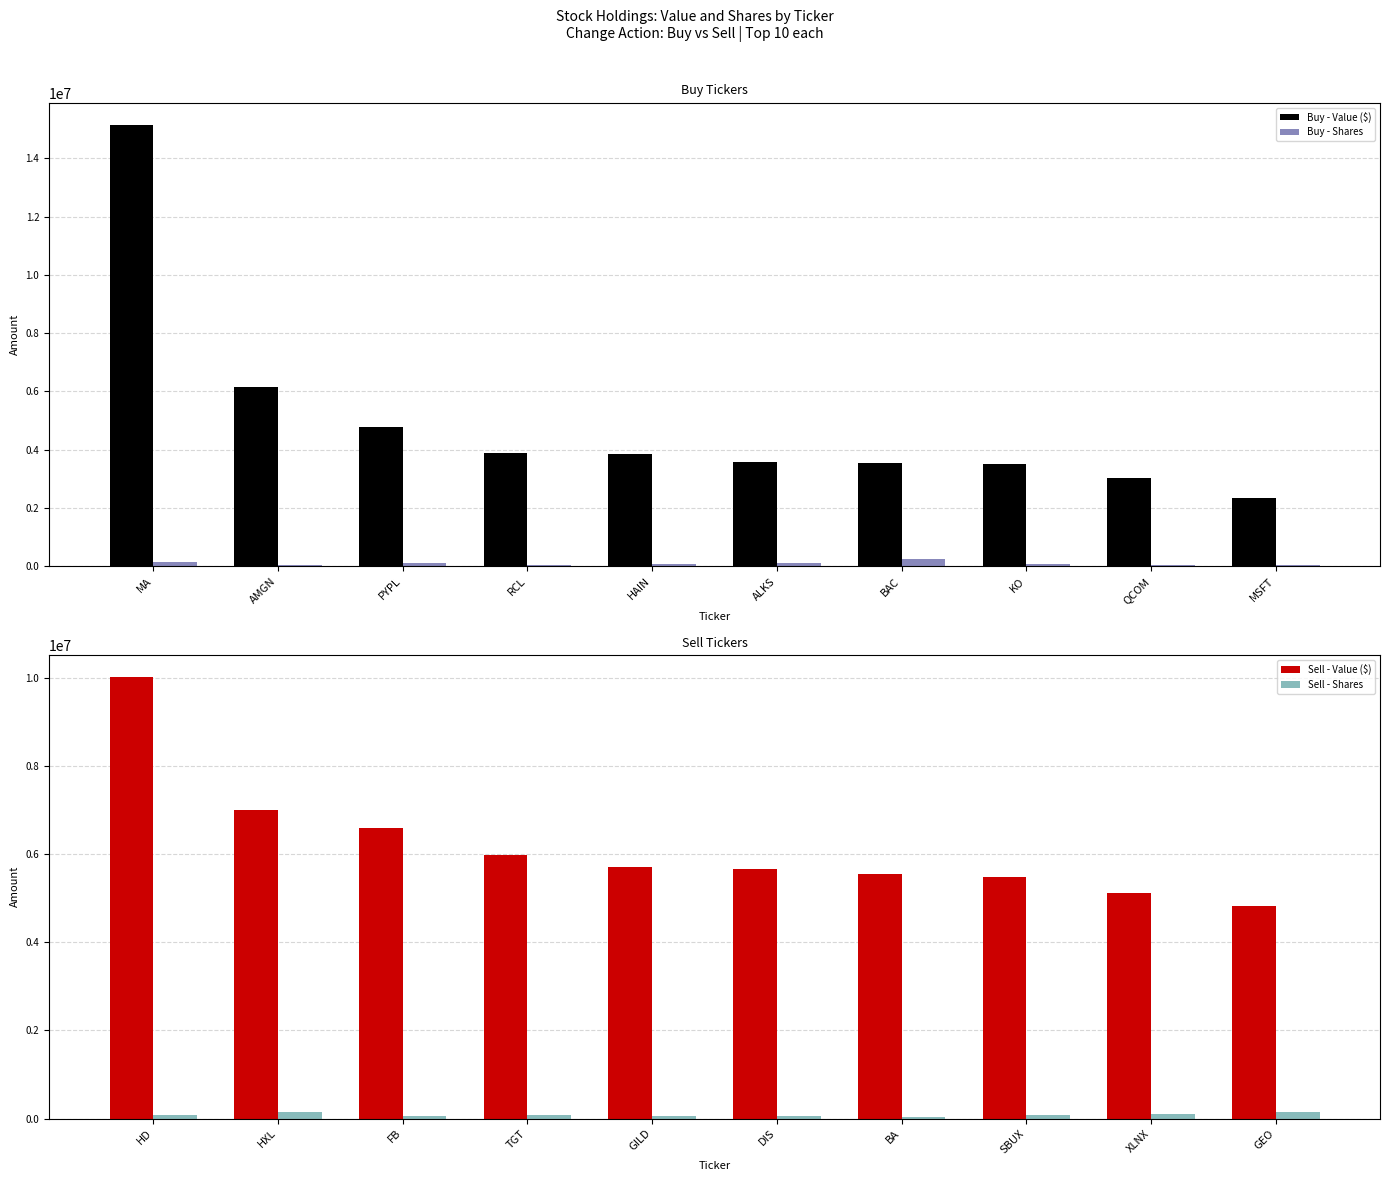

How many bars are there in total?

40